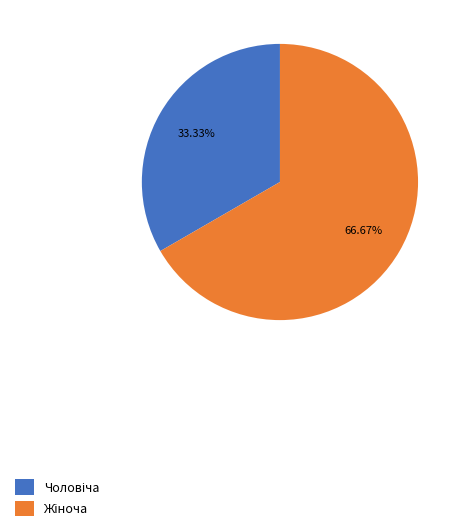

Is there a majority slice in this chart?

Yes